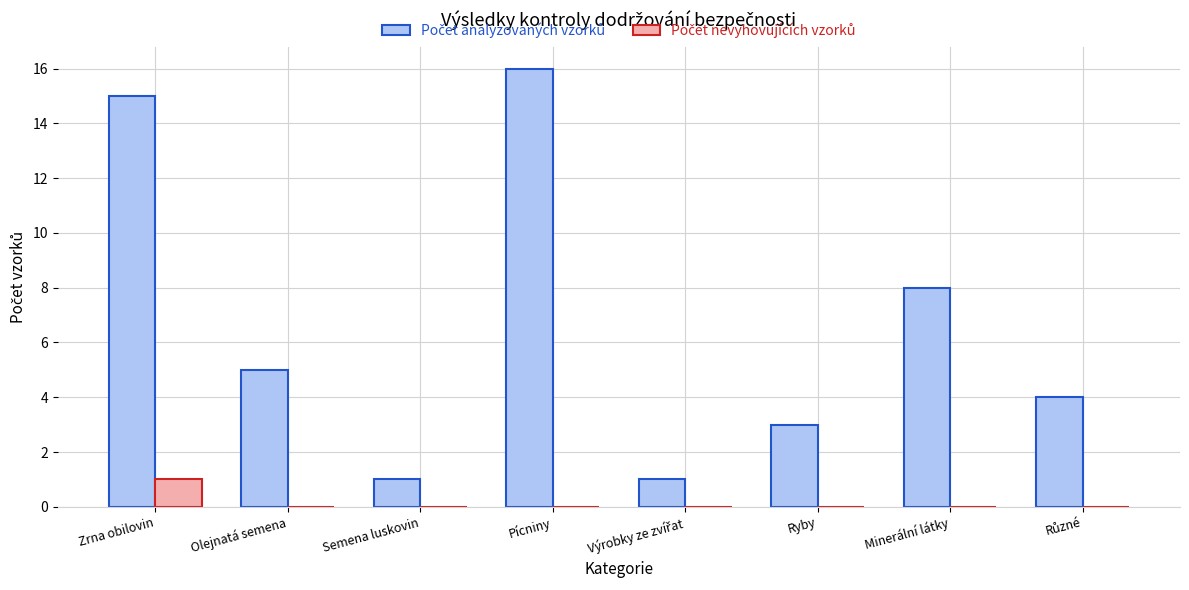

Which label corresponds to the largest value in the chart?

Pícniny